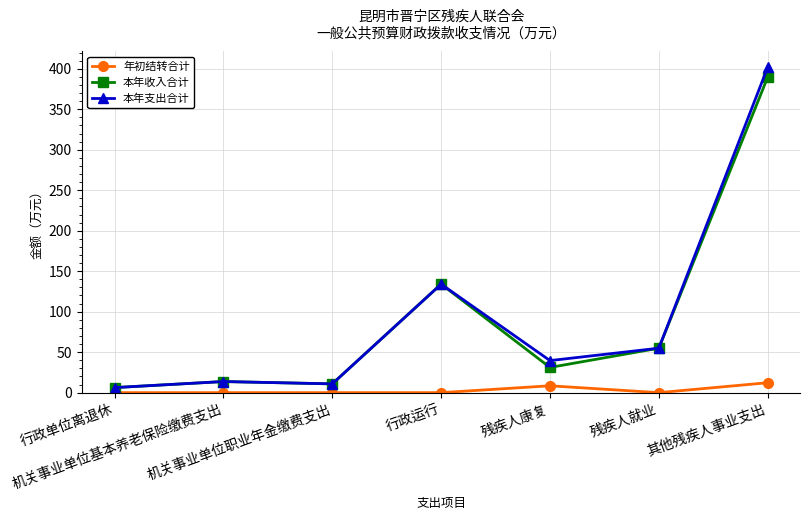

Where is 本年收入合计 nearest to the value 197?

行政运行